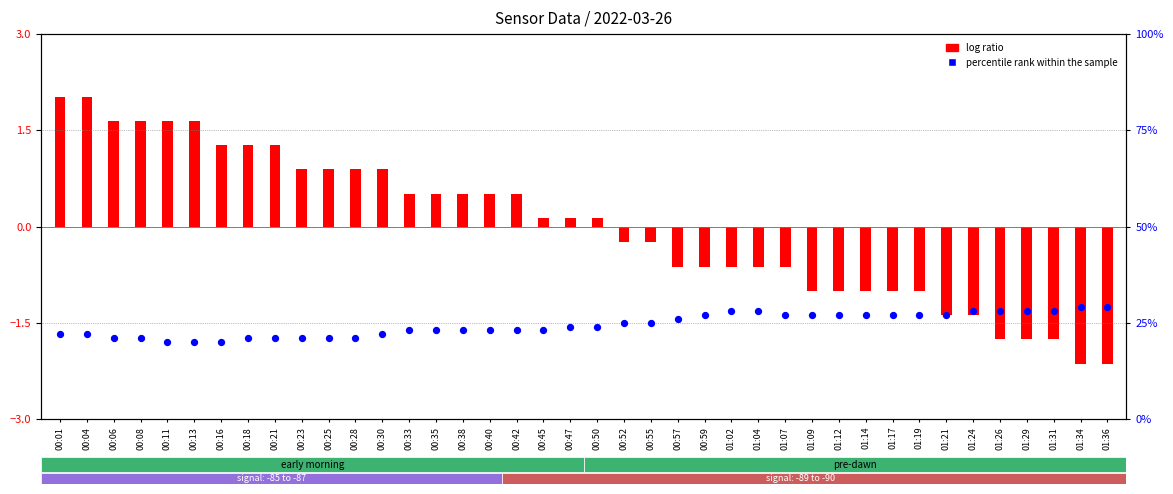

Which series has the largest total across all categories?

percentile rank within the sample